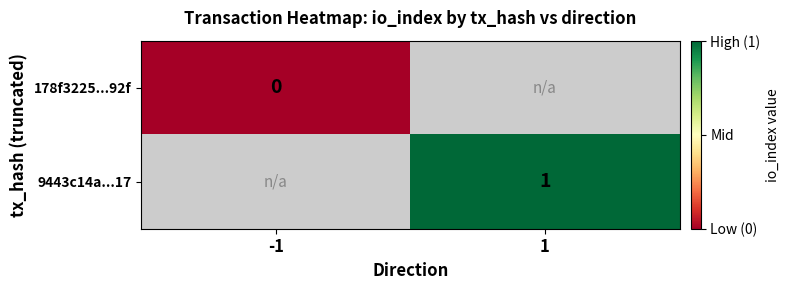

Is it true that 9443c14a...17 equals 1 at 1?

True